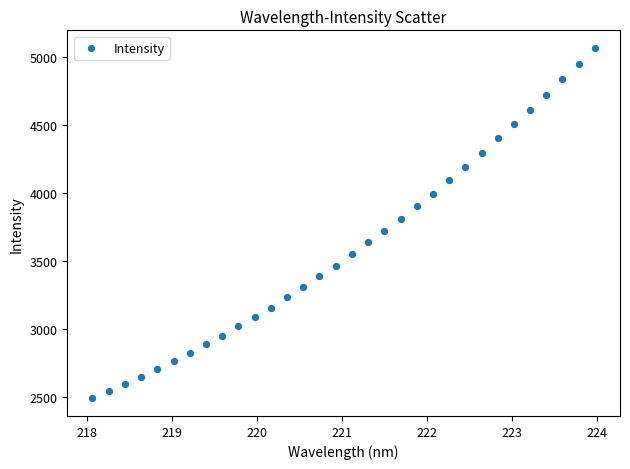

What Y value in the scatter plot is closest to 3774?

3803.3